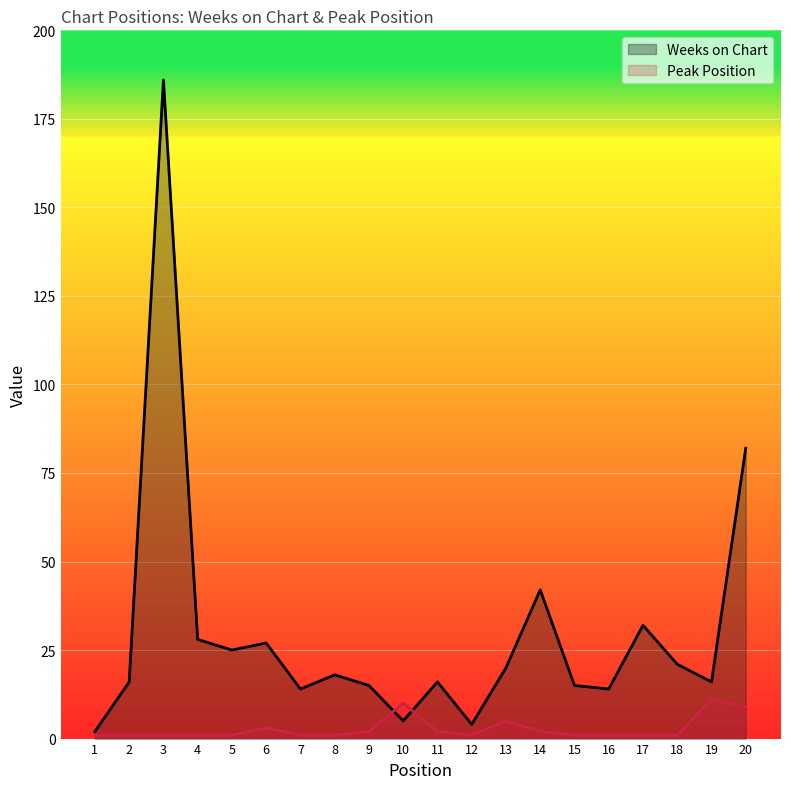

The value of Peak Position at 1 is 1. True or false?

False